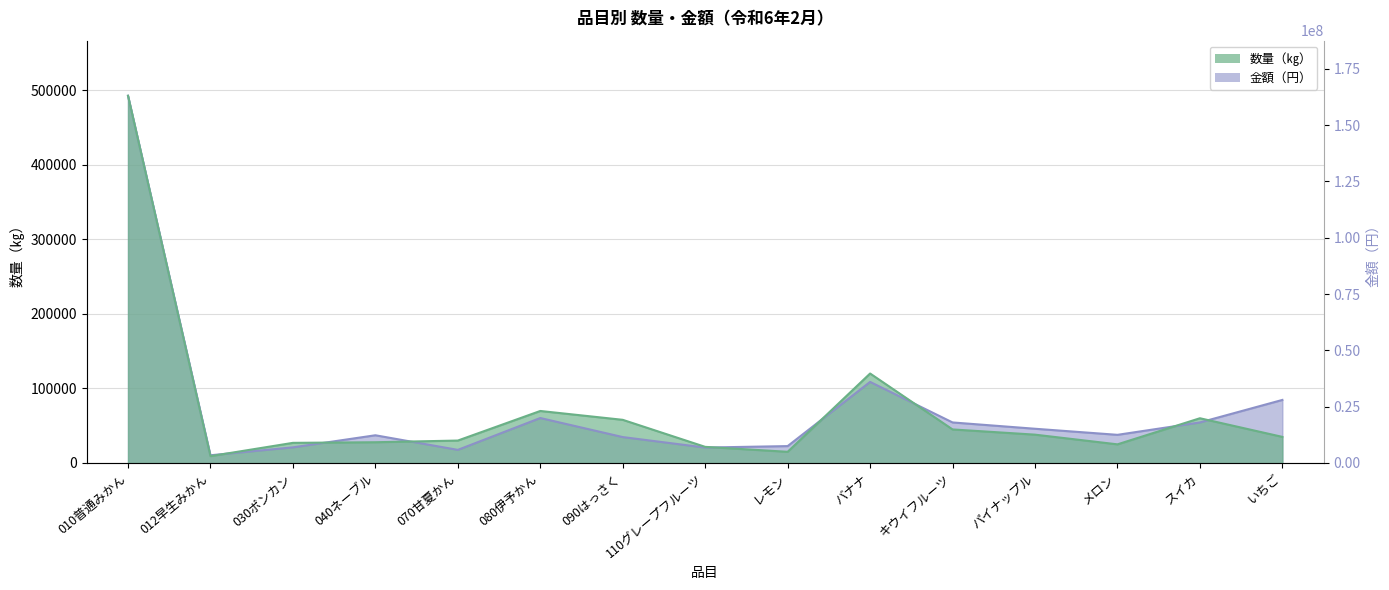

In 金額（円）, how many points are higher than both neighbors (excluding endpoints)?

3